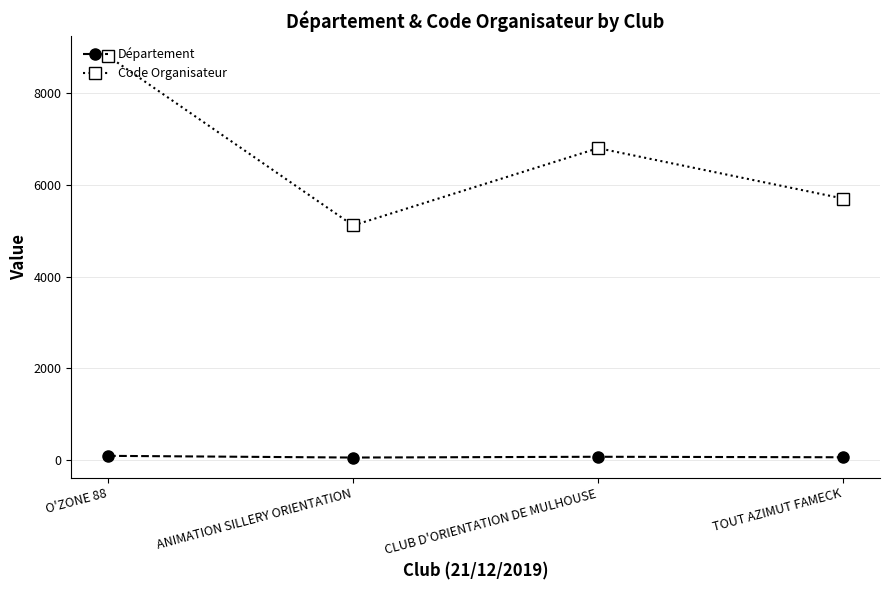

How many data points in Code Organisateur are less than 6803?

2